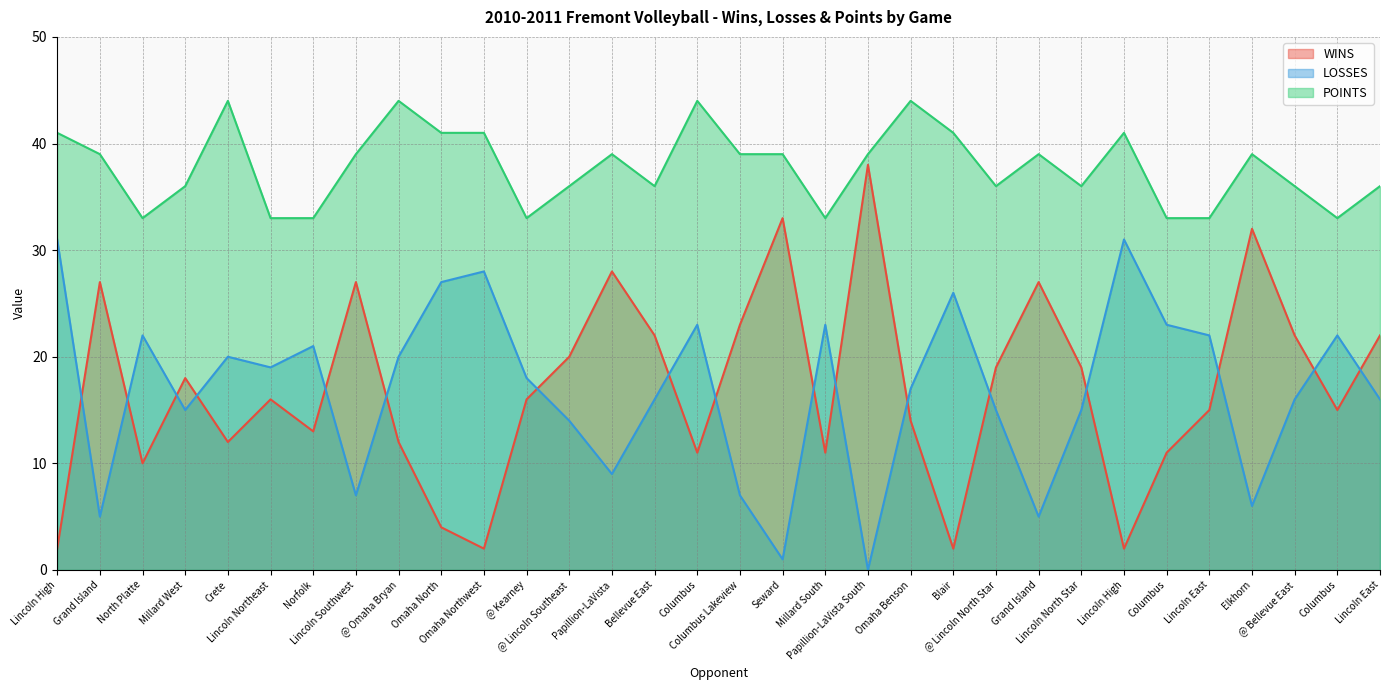

Reading left to right, what are all the values shown in this chart?

WINS: Lincoln High=2	Grand Island=27	North Platte=10	Millard West=18	Crete=12	Lincoln Northeast=16	Norfolk=13	Lincoln Southwest=27	@ Omaha Bryan=12	Omaha North=4	Omaha Northwest=2	@ Kearney=16	@ Lincoln Southeast=20	Papillion-LaVista=28	Bellevue East=22	Columbus=11	Columbus Lakeview=23	Seward=33	Millard South=11	Papillion-LaVista South=38	Omaha Benson=14	Blair=2	@ Lincoln North Star=19	Grand Island=27	Lincoln North Star=19	Lincoln High=2	Columbus=11	Lincoln East=15	Elkhorn=32	@ Bellevue East=22	Columbus=15	Lincoln East=22
LOSSES: Lincoln High=31	Grand Island=5	North Platte=22	Millard West=15	Crete=20	Lincoln Northeast=19	Norfolk=21	Lincoln Southwest=7	@ Omaha Bryan=20	Omaha North=27	Omaha Northwest=28	@ Kearney=18	@ Lincoln Southeast=14	Papillion-LaVista=9	Bellevue East=16	Columbus=23	Columbus Lakeview=7	Seward=1	Millard South=23	Papillion-LaVista South=0	Omaha Benson=17	Blair=26	@ Lincoln North Star=15	Grand Island=5	Lincoln North Star=15	Lincoln High=31	Columbus=23	Lincoln East=22	Elkhorn=6	@ Bellevue East=16	Columbus=22	Lincoln East=16
POINTS: Lincoln High=41	Grand Island=39	North Platte=33	Millard West=36	Crete=44	Lincoln Northeast=33	Norfolk=33	Lincoln Southwest=39	@ Omaha Bryan=44	Omaha North=41	Omaha Northwest=41	@ Kearney=33	@ Lincoln Southeast=36	Papillion-LaVista=39	Bellevue East=36	Columbus=44	Columbus Lakeview=39	Seward=39	Millard South=33	Papillion-LaVista South=39	Omaha Benson=44	Blair=41	@ Lincoln North Star=36	Grand Island=39	Lincoln North Star=36	Lincoln High=41	Columbus=33	Lincoln East=33	Elkhorn=39	@ Bellevue East=36	Columbus=33	Lincoln East=36